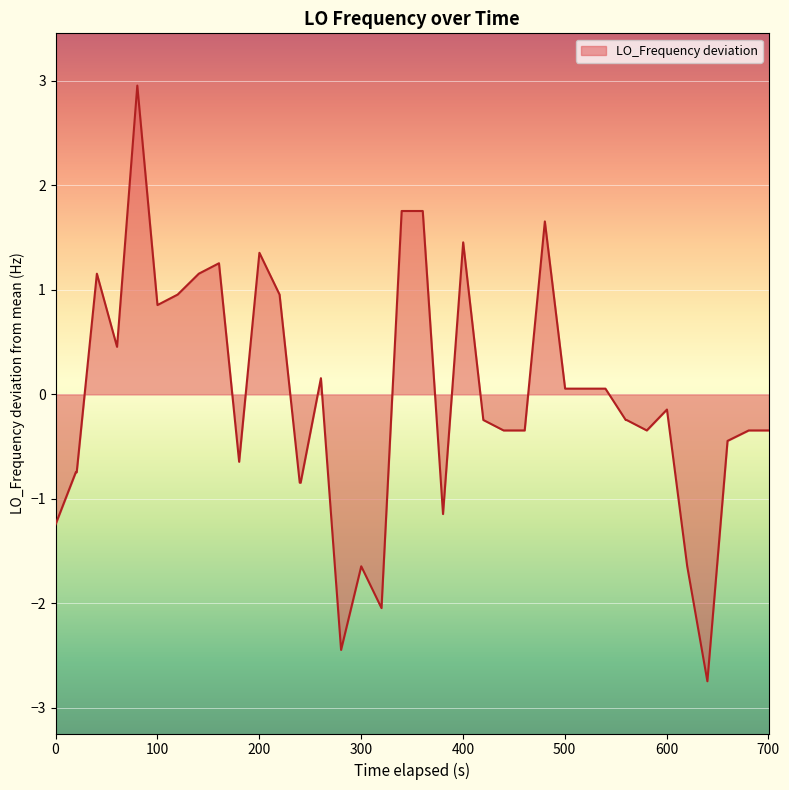

What is the difference between the maximum and minimum values?

5.7